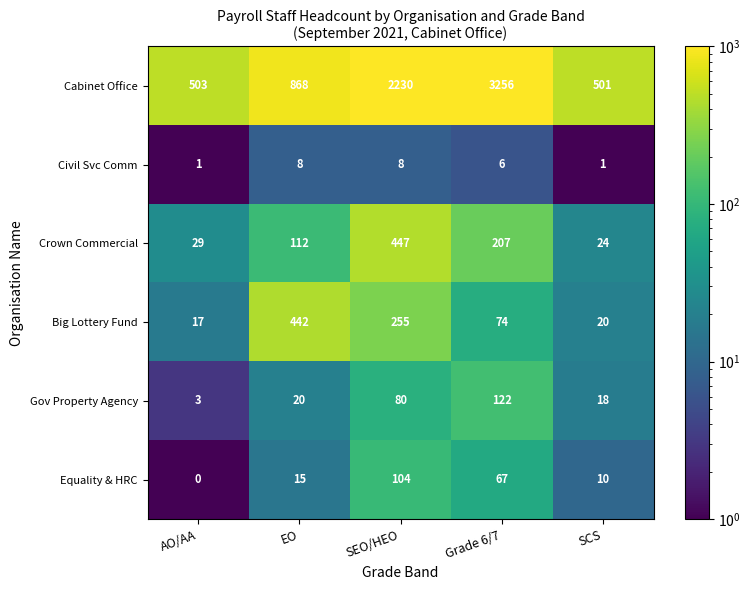

Which category has the lowest value across all series?

AO/AA